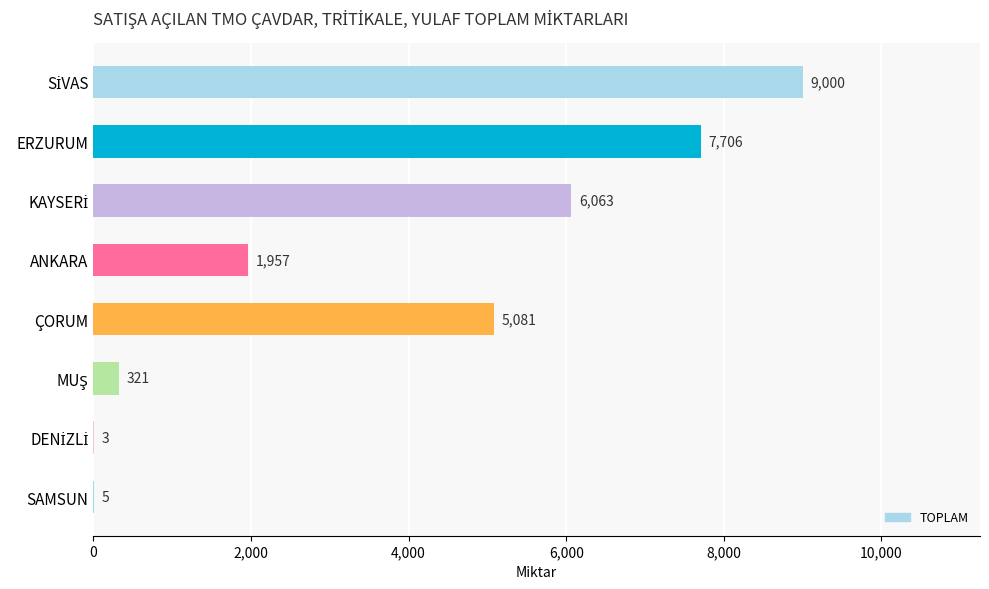

What is the change in value from ANKARA to SAMSUN?

-1952